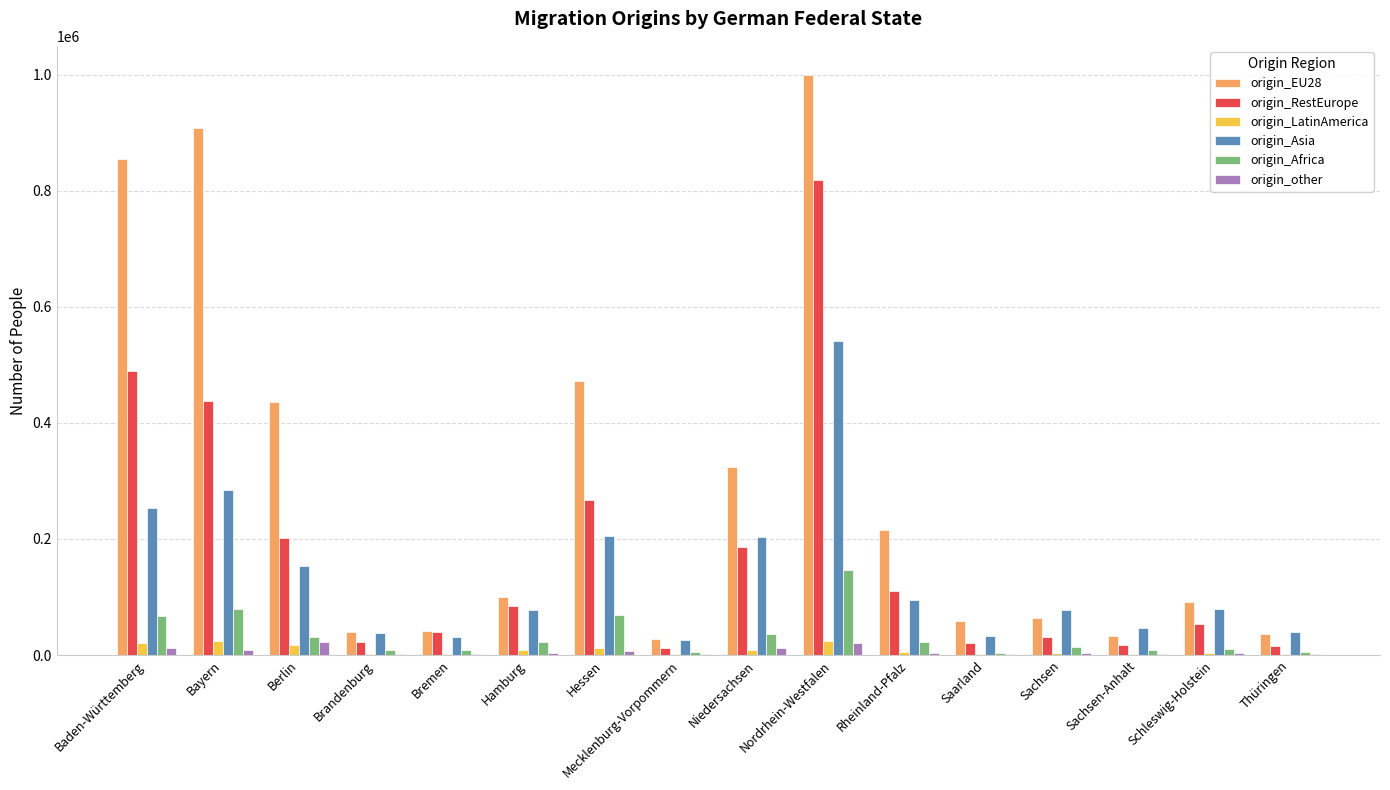

At which category does the chart reach its peak across all series?

Nordrhein-Westfalen